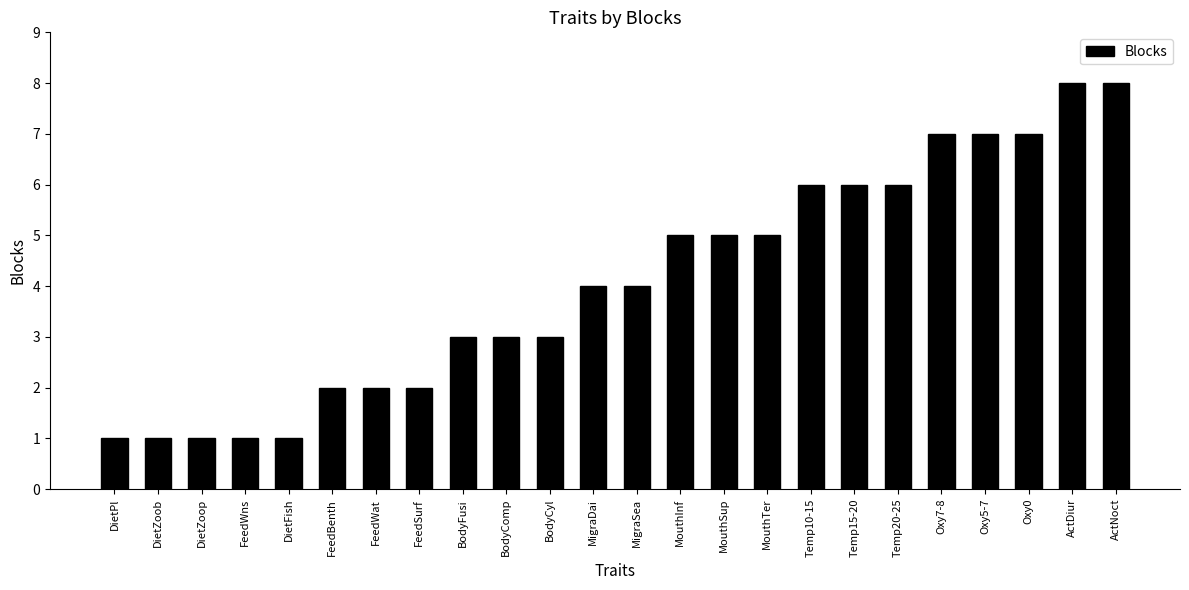

Reading left to right, extract all data points from this chart.

DietPl=1	DietZoob=1	DietZoop=1	FeedWns=1	DietFish=1	FeedBenth=2	FeedWat=2	FeedSurf=2	BodyFusi=3	BodyComp=3	BodyCyl=3	MigraDai=4	MigraSea=4	MouthInf=5	MouthSup=5	MouthTer=5	Temp10-15=6	Temp15-20=6	Temp20-25=6	Oxy7-8=7	Oxy5-7=7	Oxy0=7	ActDiur=8	ActNoct=8